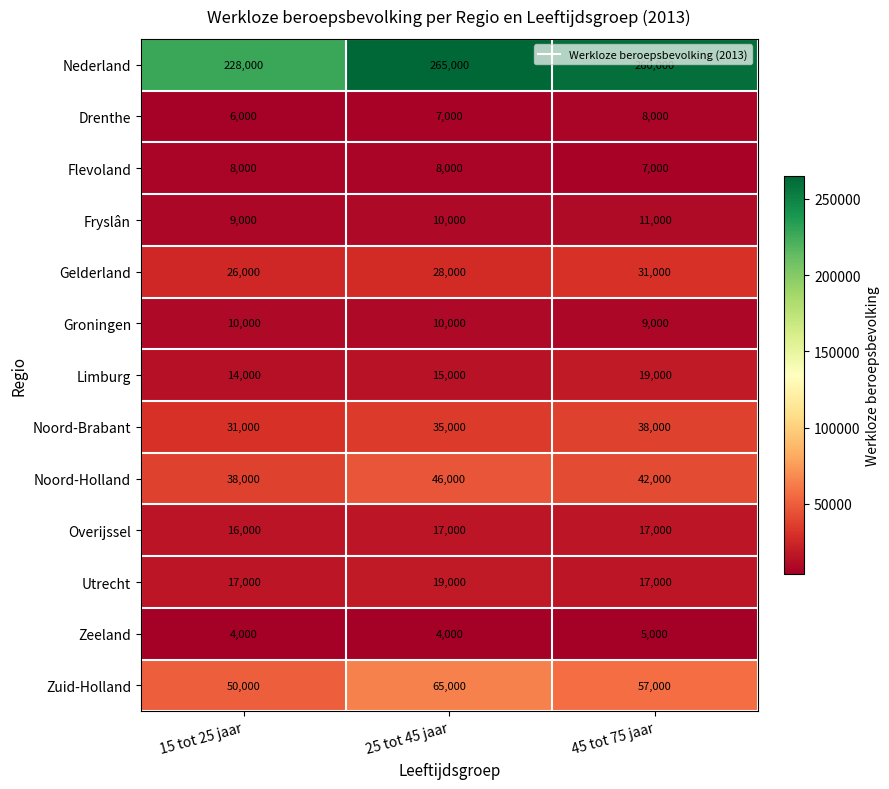

At how many categories does at least one series exceed 25536?

3